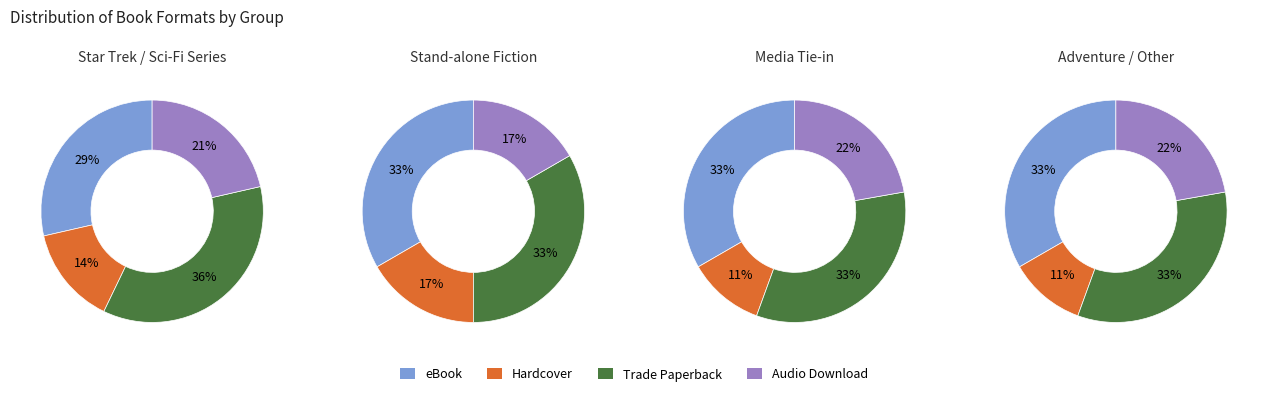

Between 1 and 3, which series saw the biggest shift?

eBook